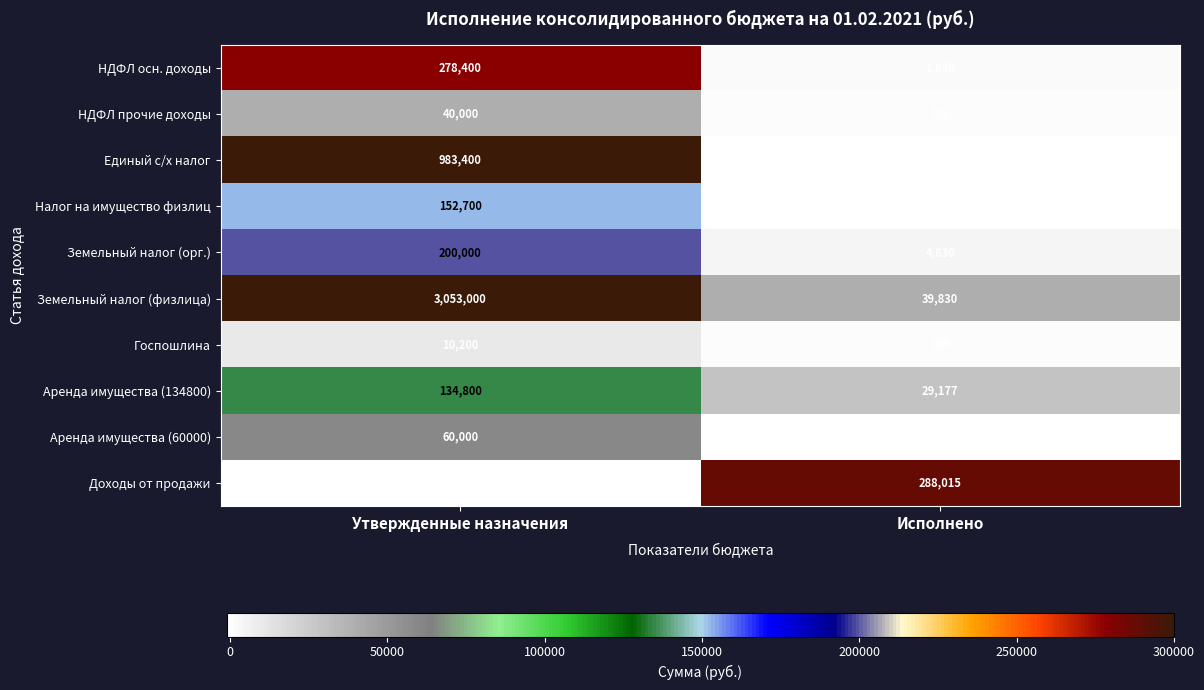

The value of Земельный налог (физлица) at Исполнено is 14934. True or false?

False